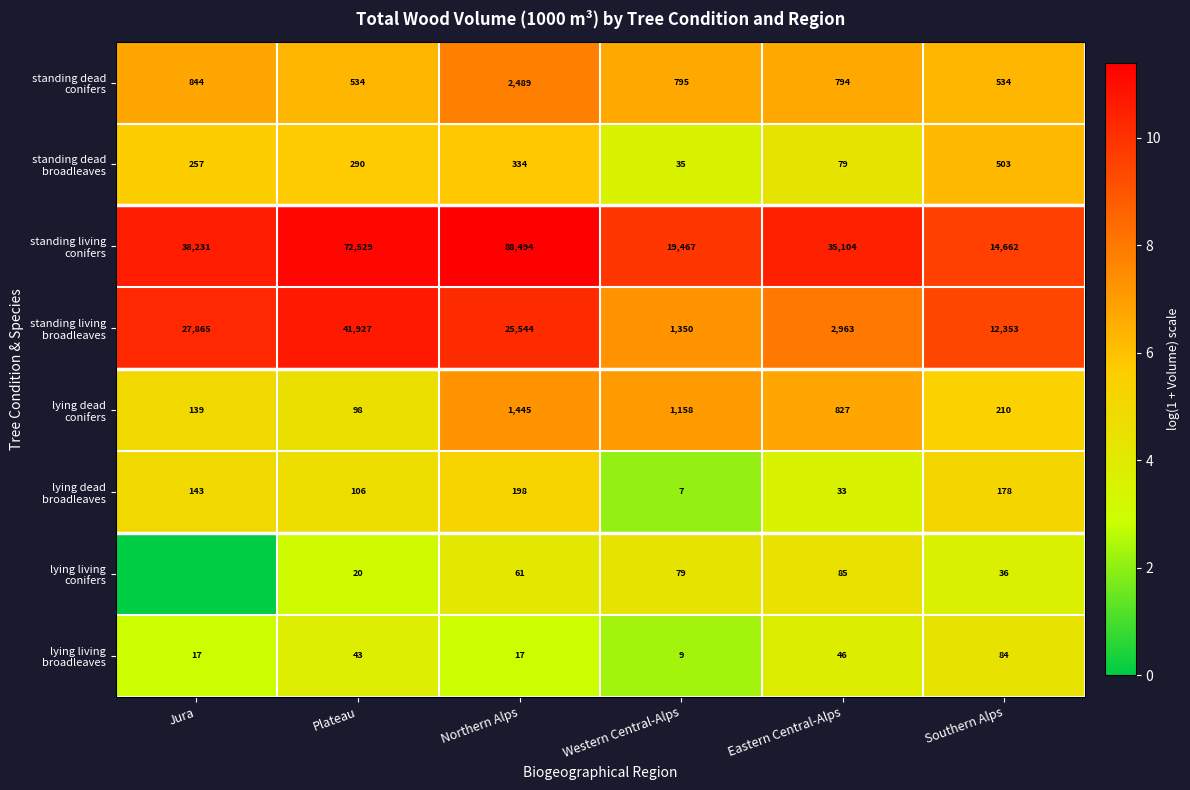

What is the maximum value shown in the chart?

11.4